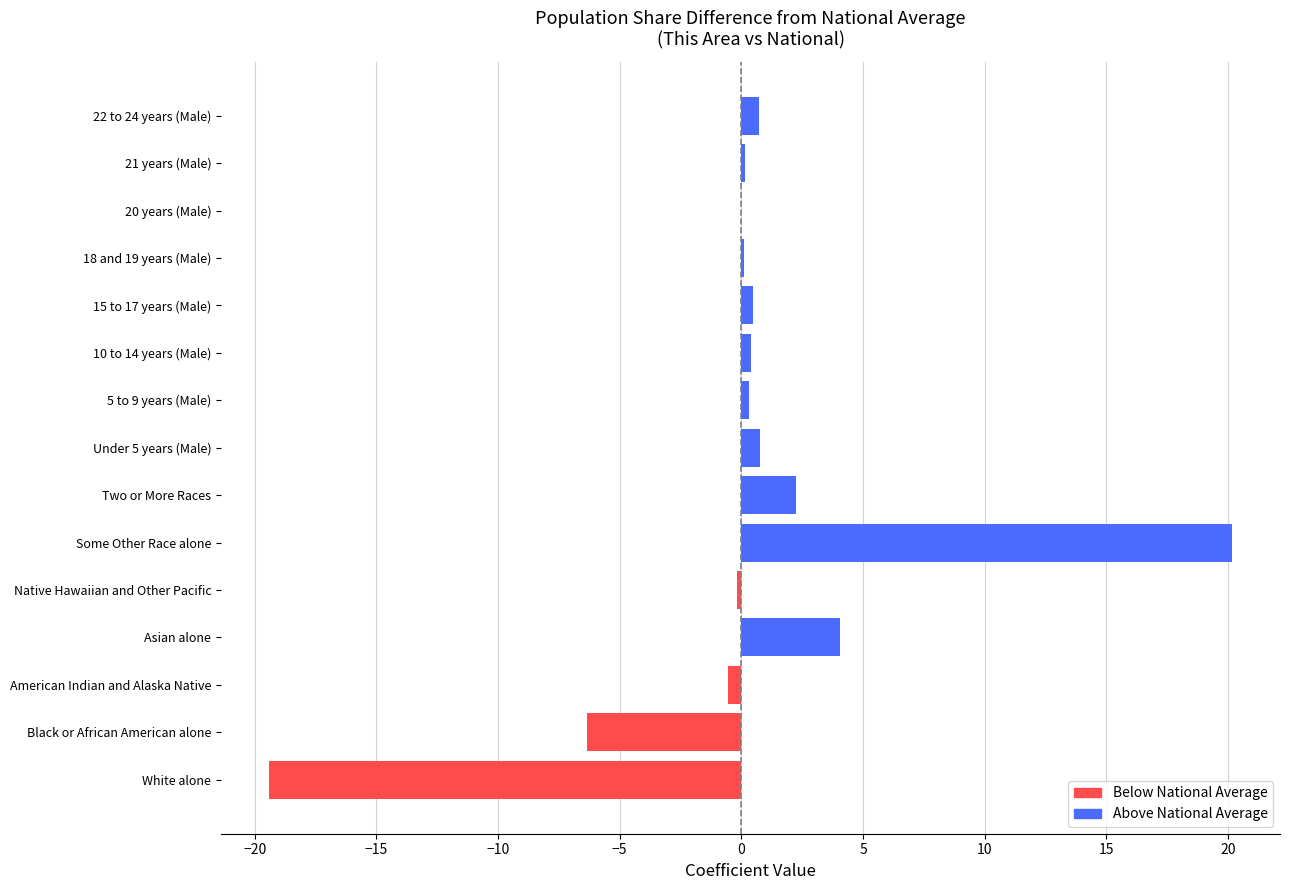

Between Black or African American alone and American Indian and Alaska Native, which is larger?

American Indian and Alaska Native